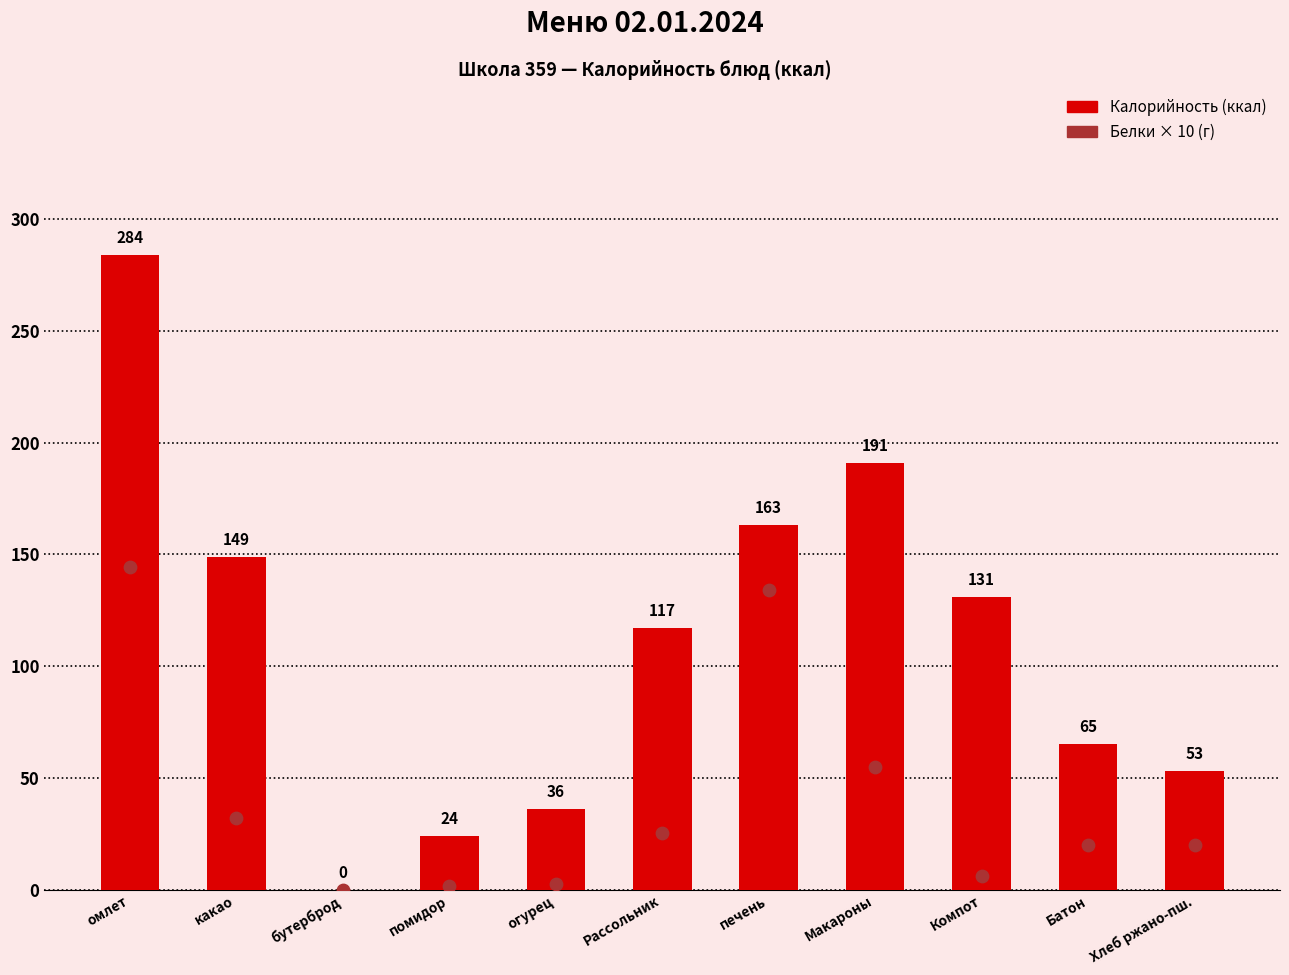

Which series has the largest total across all categories?

Калорийность